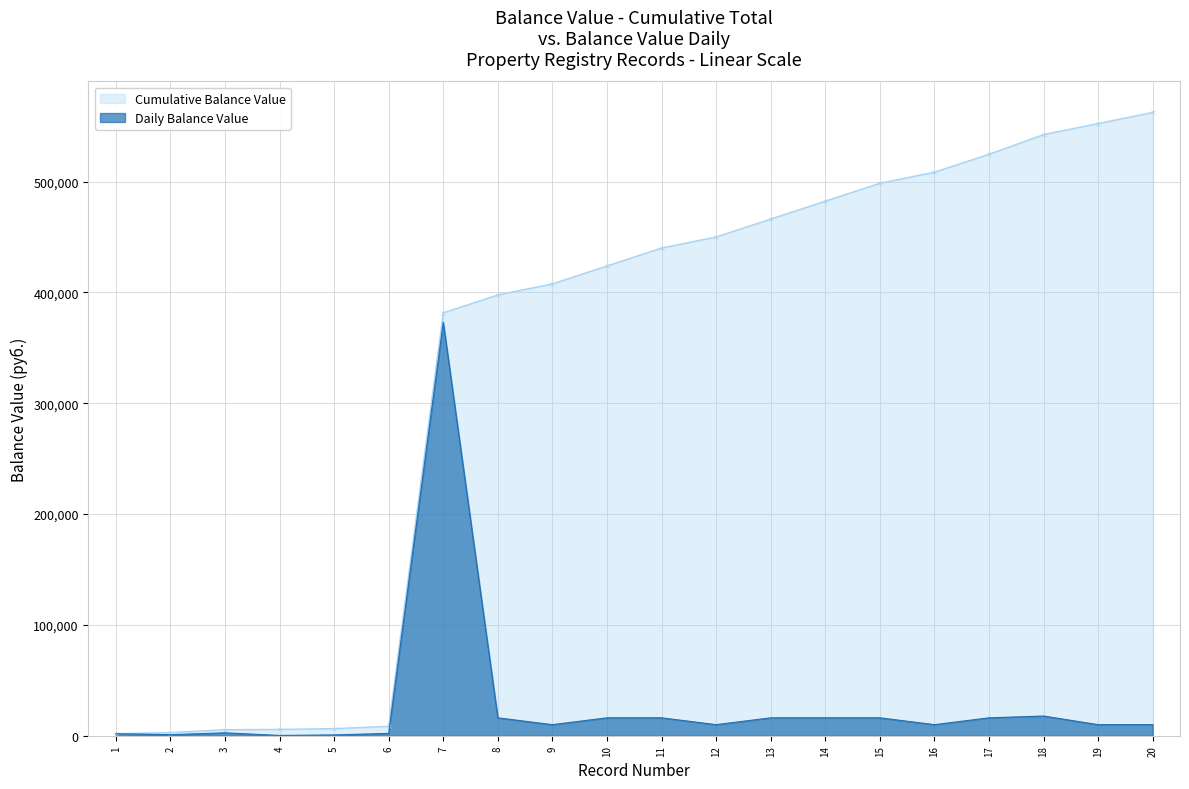

The value at 7 is 373104.0. True or false?

True